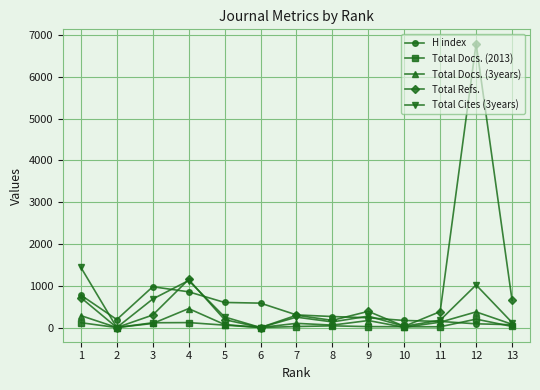

The value of Total Cites (3years) at 1 is 1440. True or false?

True